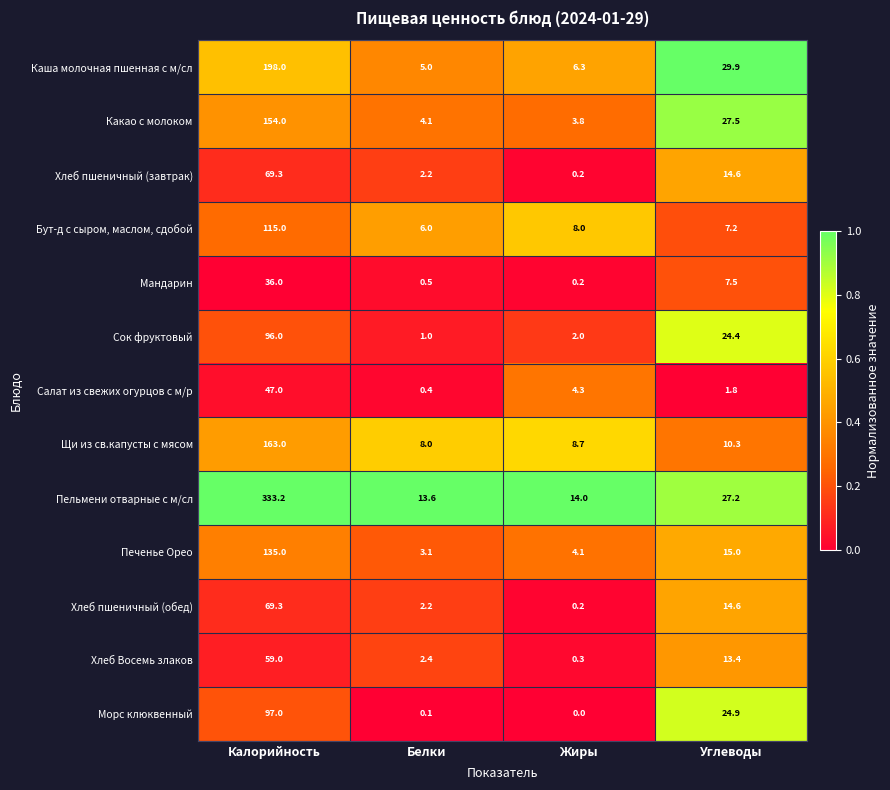

The Какао с молоком series shows 3.8 at Жиры. True or false?

True